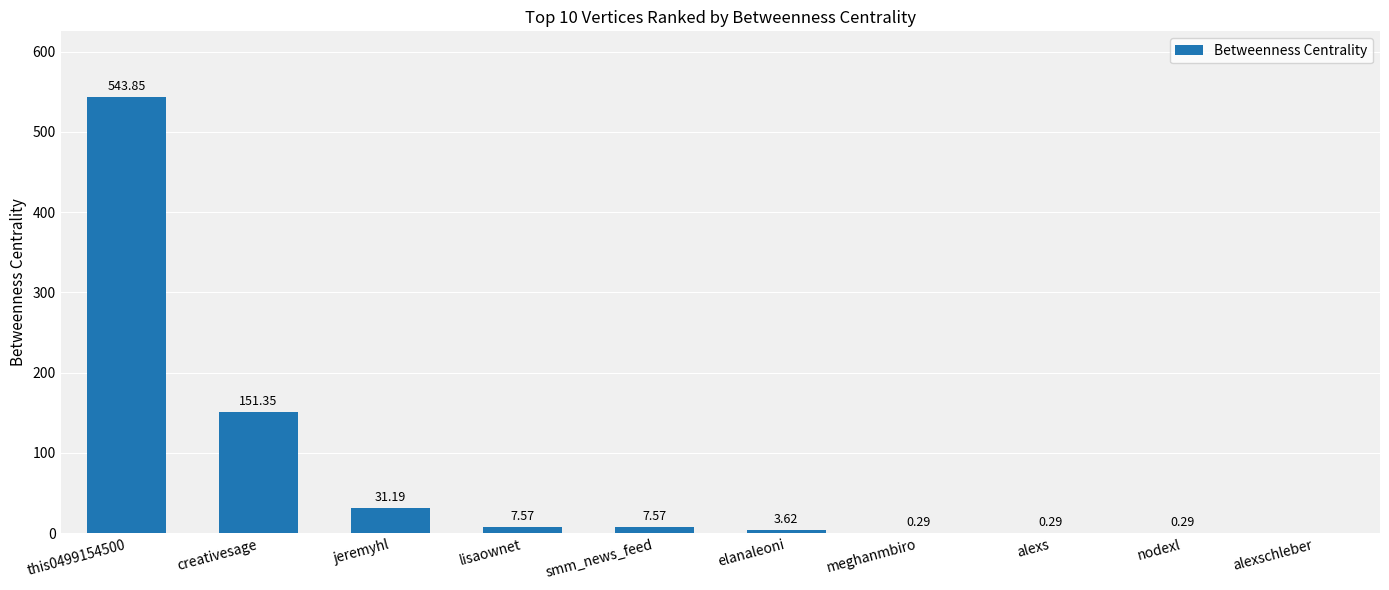

What is the change in value from this0499154500 to elanaleoni?

-540.2